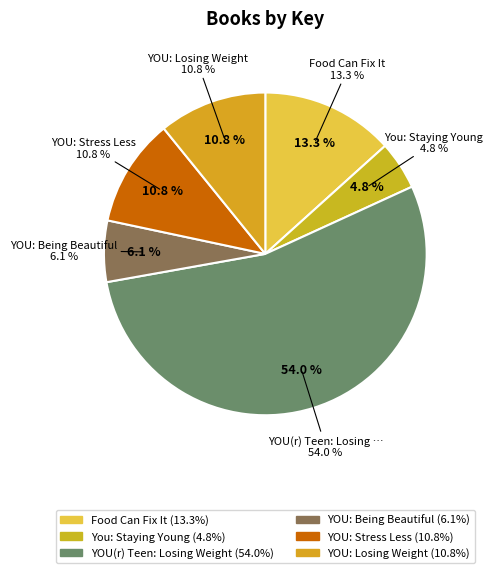

Which has a higher value, YOU: Losing Weight or Food Can Fix It?

Food Can Fix It